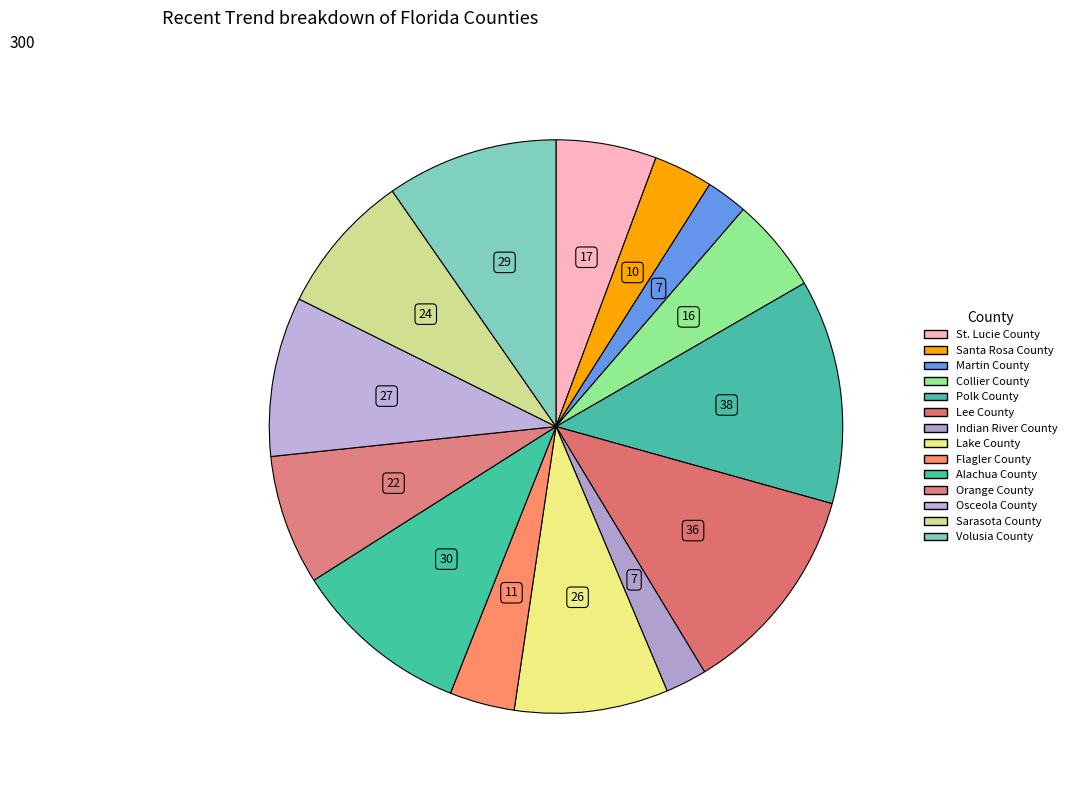

To the nearest percent, what is the combined percentage of Alachua County and Lee County?

22%